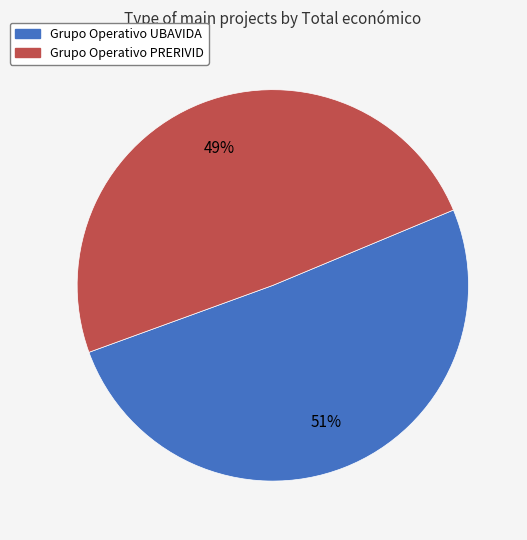

Count the number of slices in the pie.

2